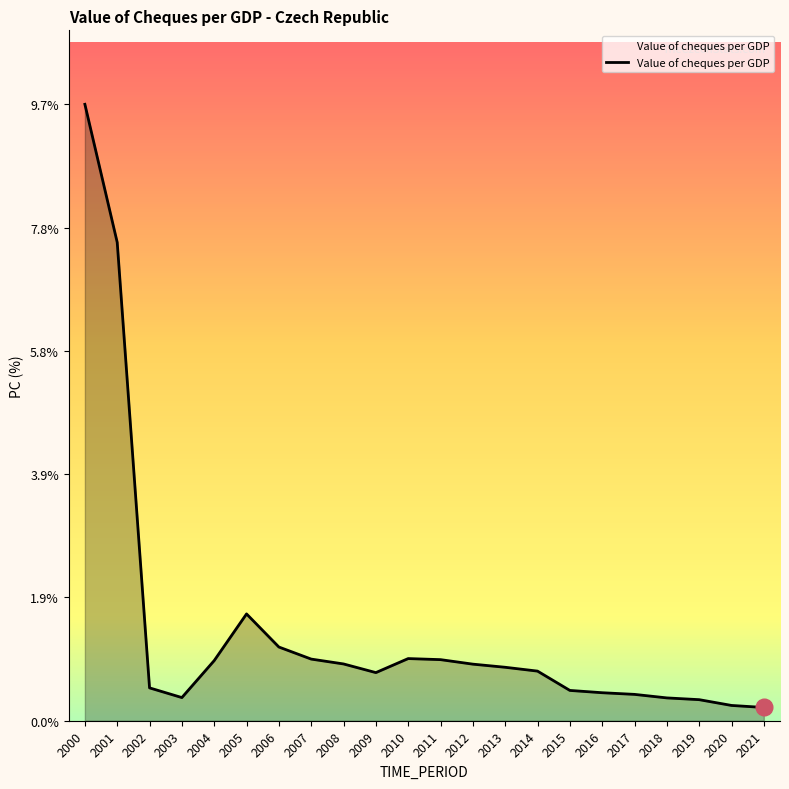

What is the approximate value at 2003?

0.4